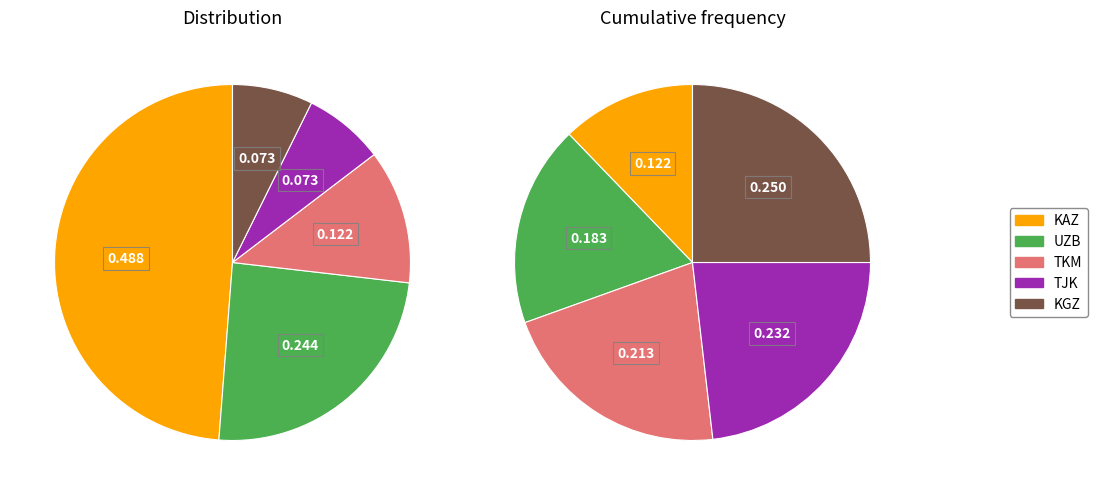

Approximately how many times larger is the value at KAZ compared to UZB?

2.0